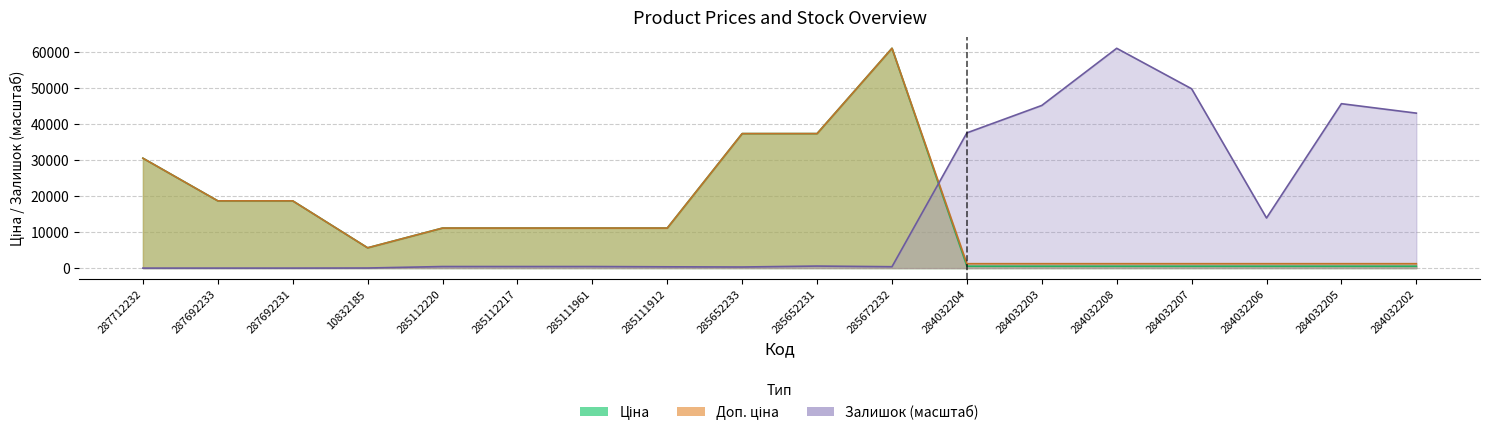

Which has a higher value, 285111961 or 287712232?

287712232